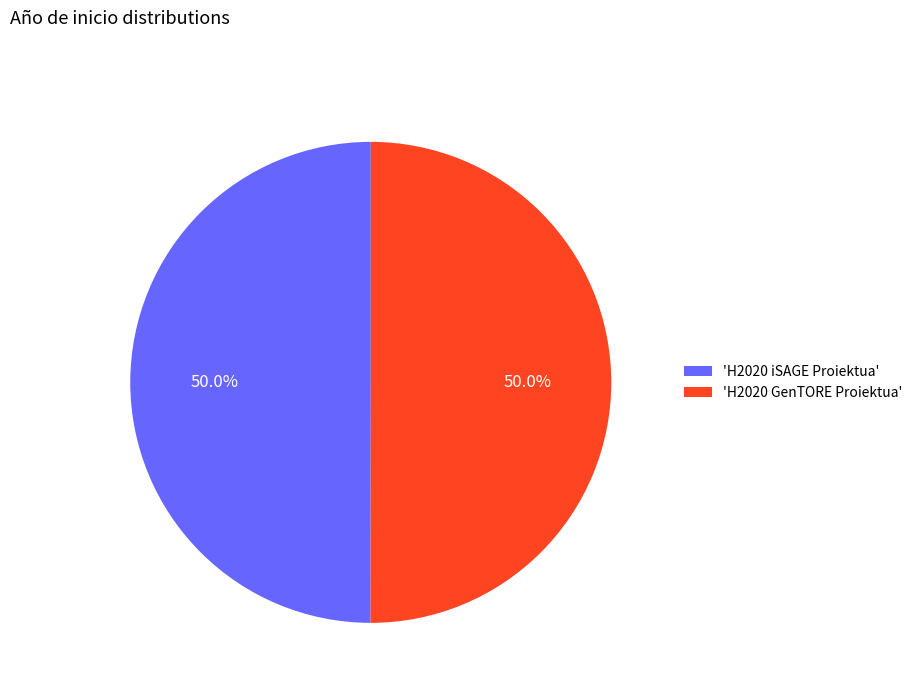

Approximately how many times larger is the value at 'H2020 iSAGE Proiektua' compared to 'H2020 GenTORE Proiektua'?

1.0